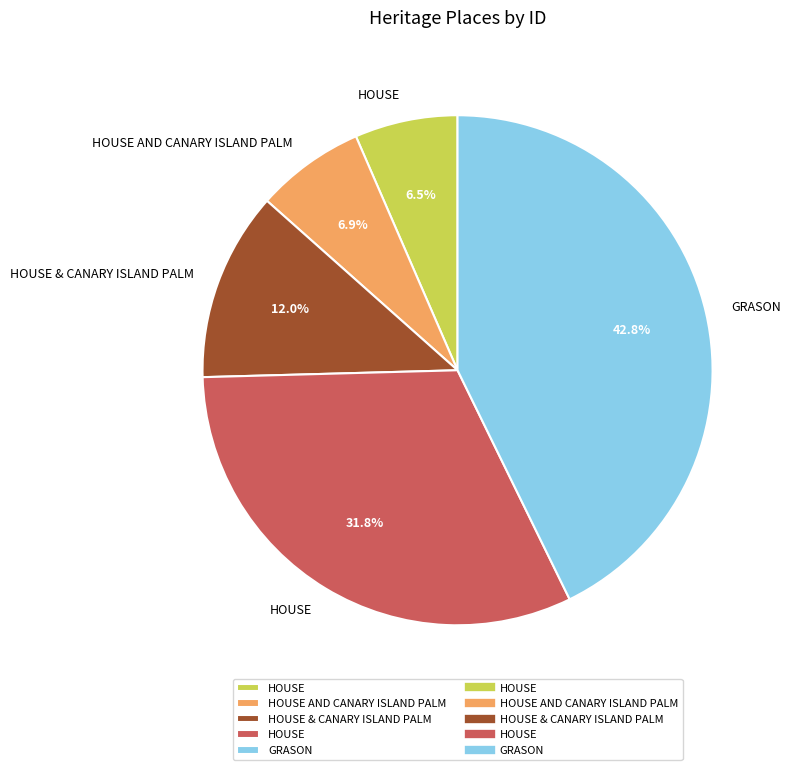

Is there any slice that represents more than half of the pie?

No